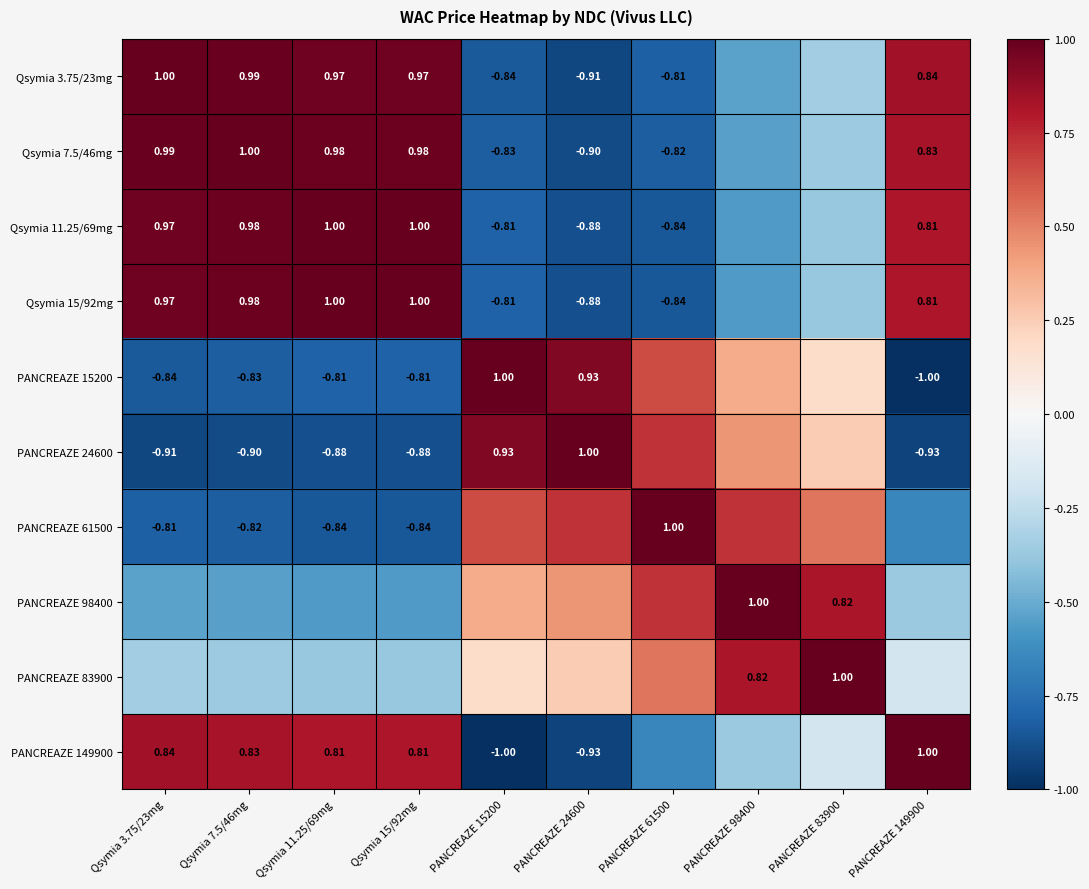

Is the value of PANCREAZE 15200 at Qsymia 15/92mg greater than the value of PANCREAZE 61500 at Qsymia 11.25/69mg?

Yes